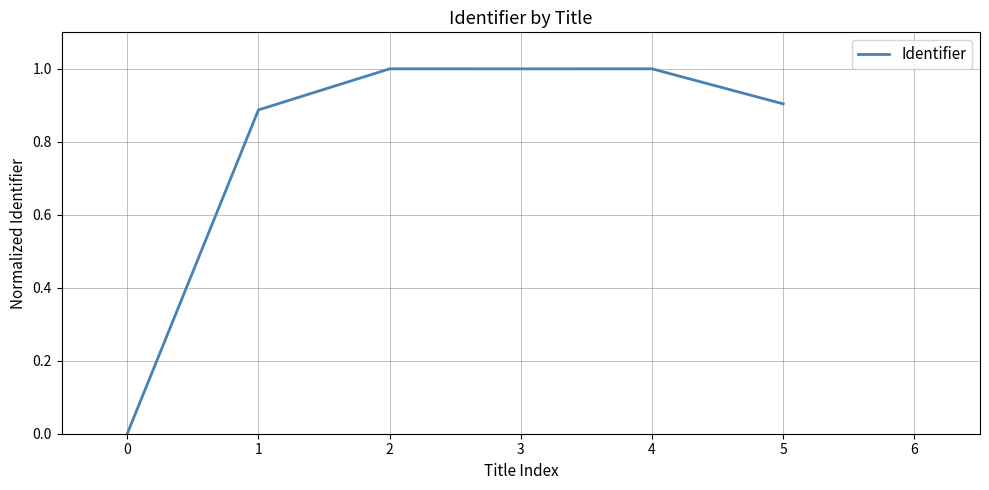

The chart shows a value of 0.5 at 3. True or false?

False